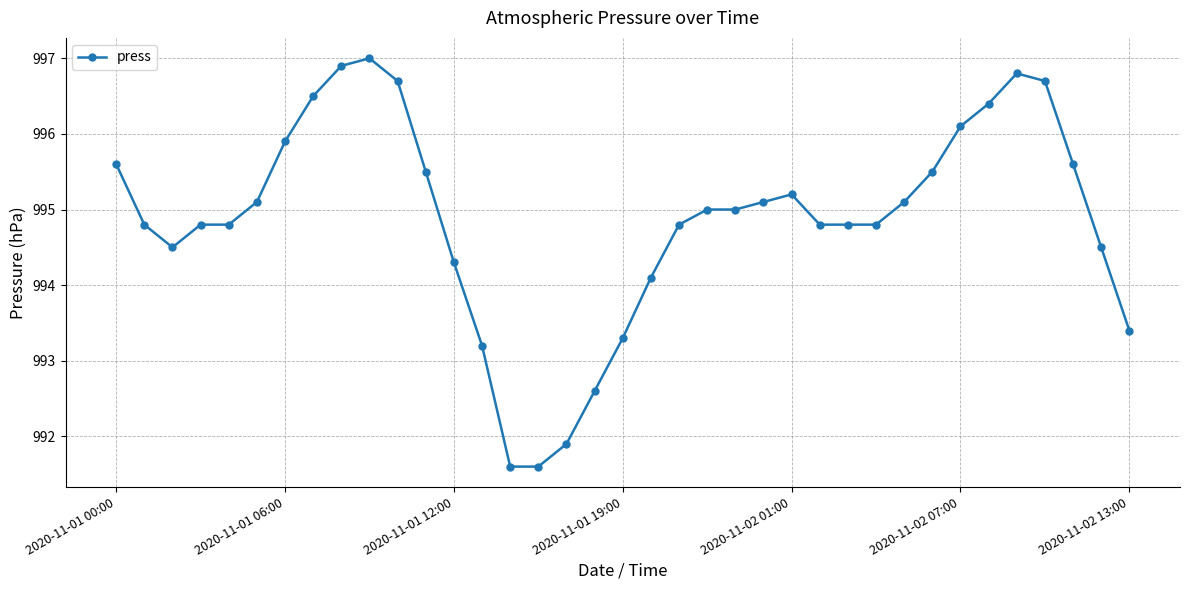

What is the maximum value shown in the chart?

997.0